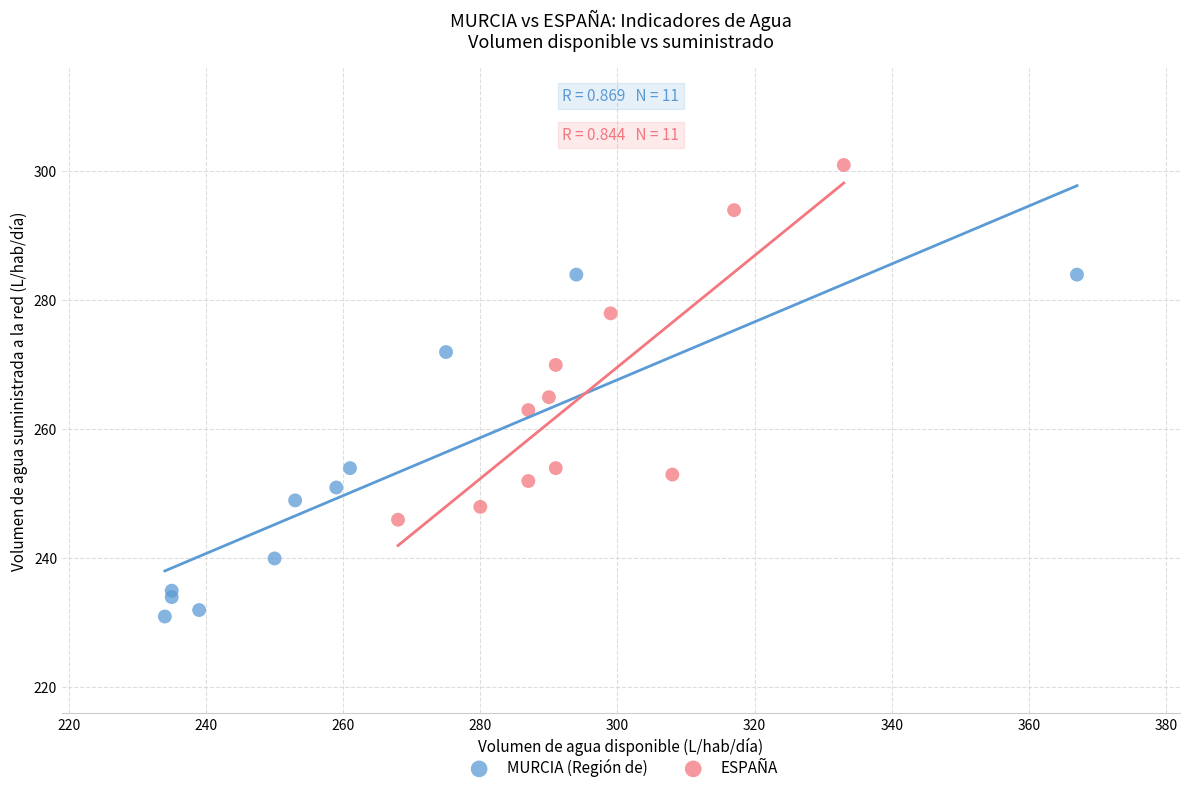

Which series reaches the maximum Y coordinate?

ESPAÑA